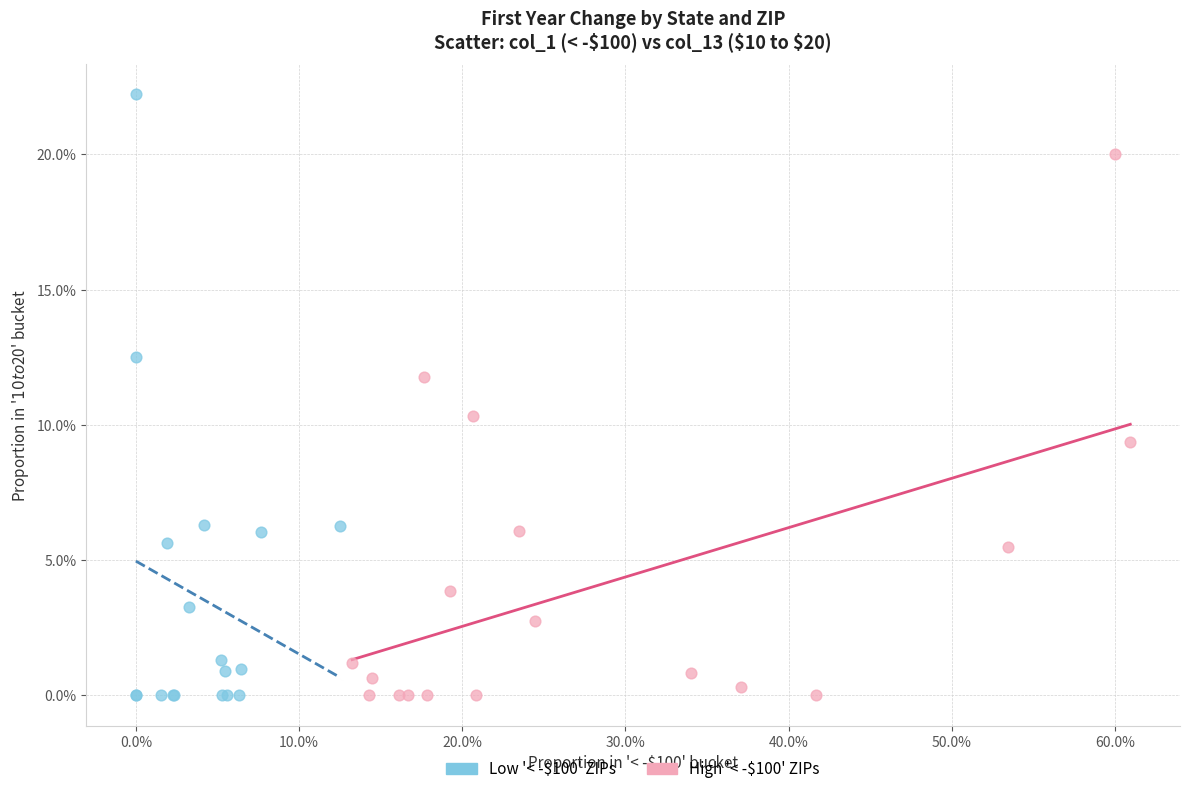

Which series has the largest Y range (max minus min)?

Low '< -$100' ZIPs